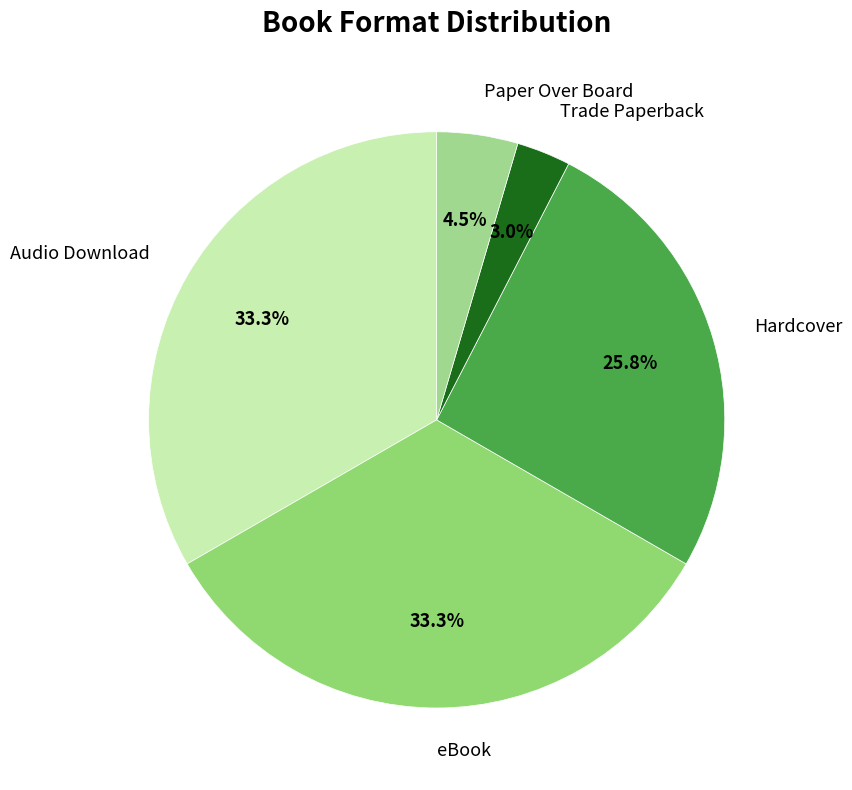

To the nearest percent, what is the combined percentage of Hardcover and eBook?

59%